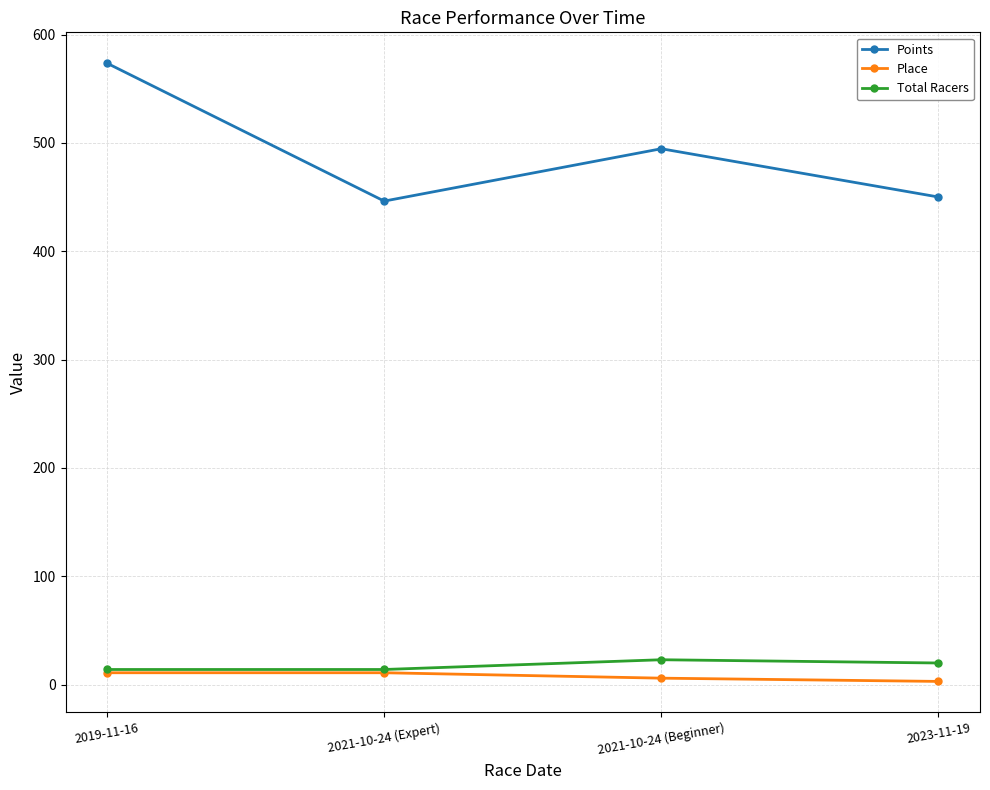

True or false: Points and Total Racers cross at least once.

False